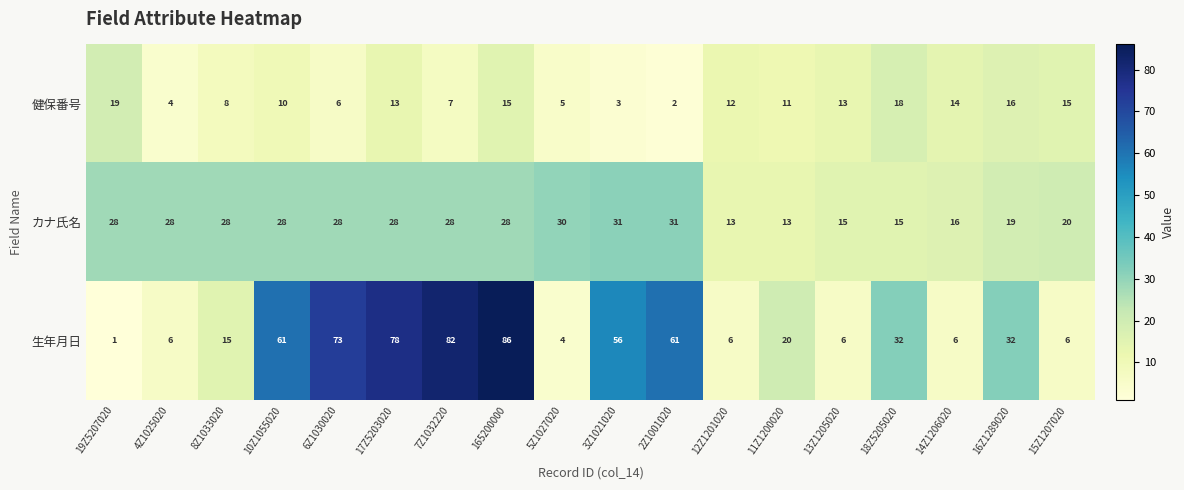

At how many categories does at least one series exceed 52?

7